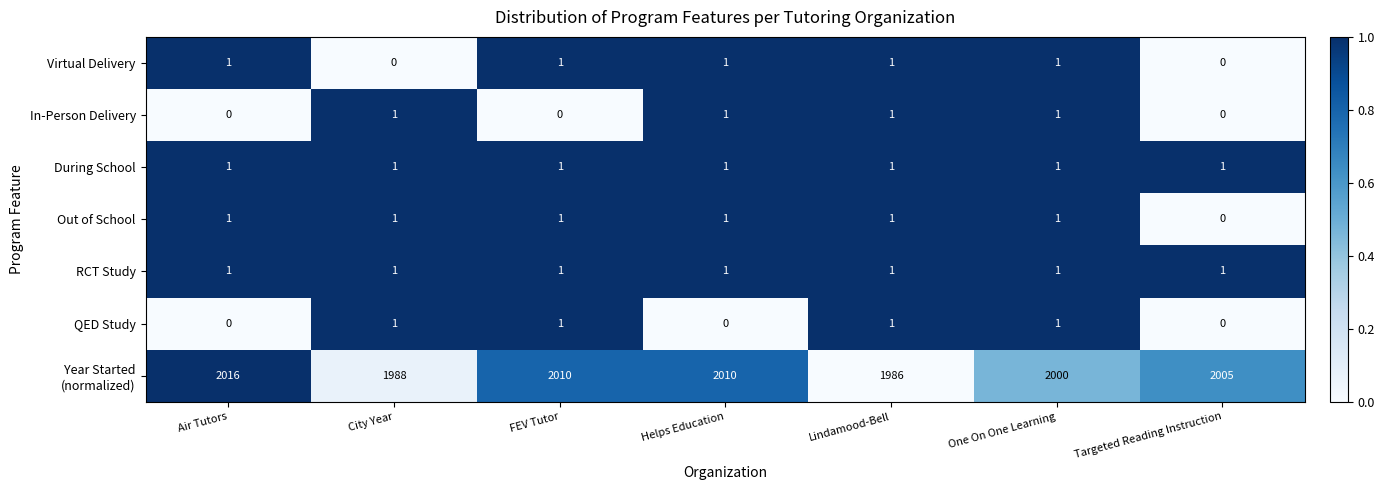

At how many categories does at least one series exceed 719?

7